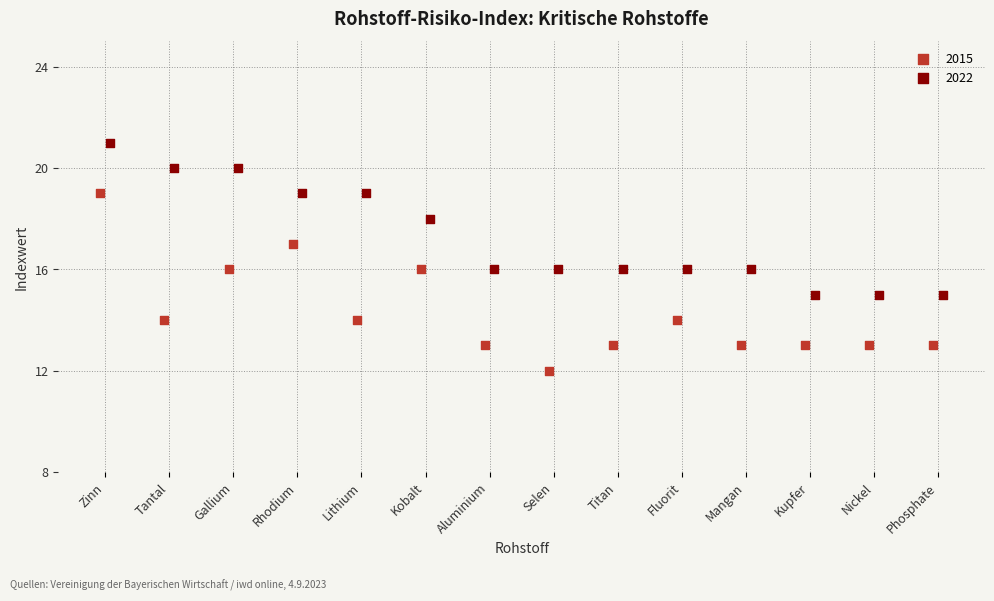

Which series reaches the minimum Y coordinate?

2015